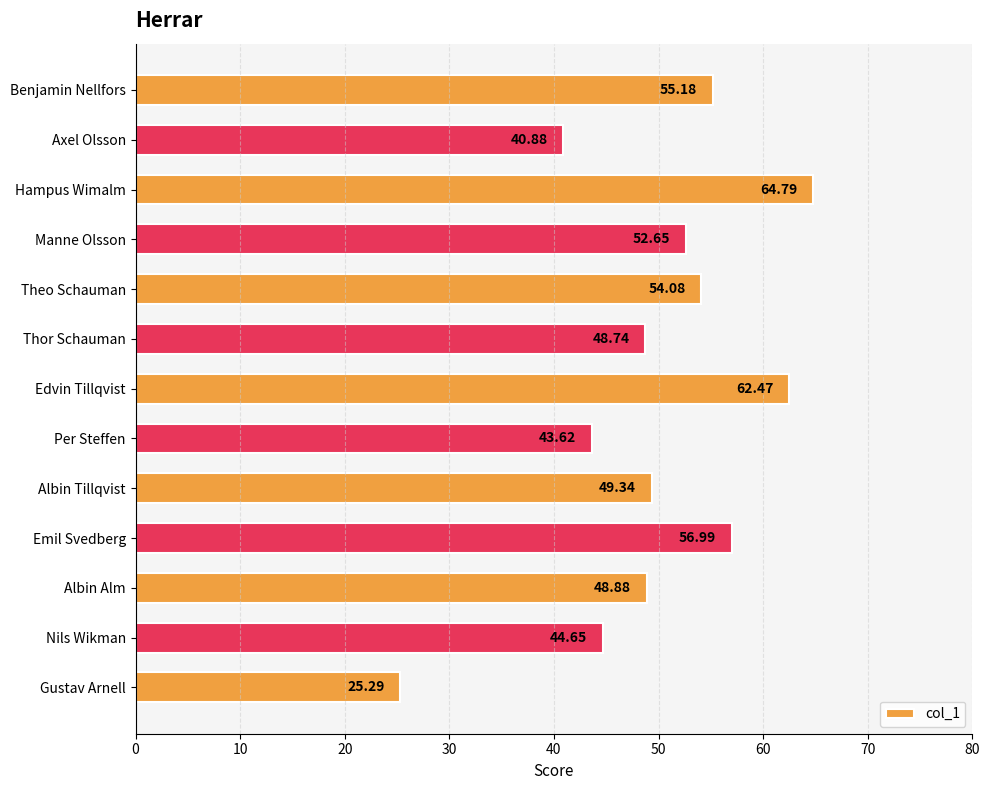

What is the sum of all values?

647.6